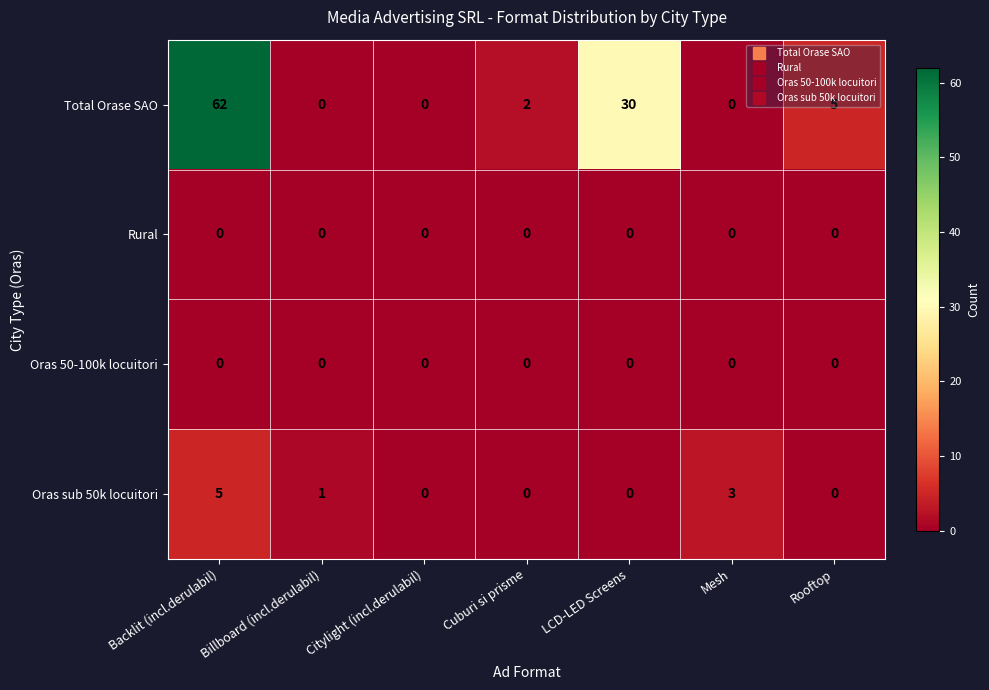

Which series has the largest total across all categories?

Total Orase SAO